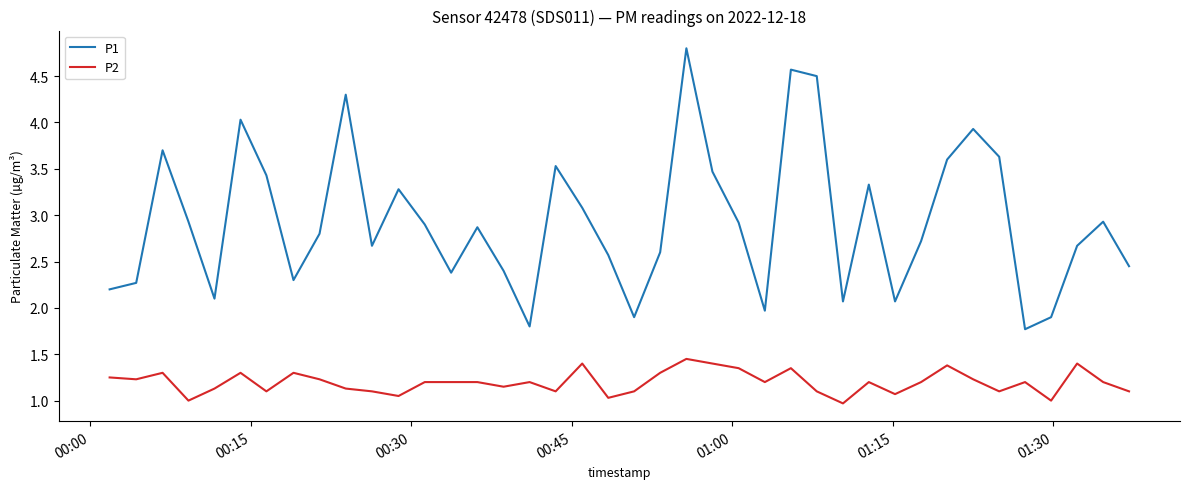

At how many categories does at least one series exceed 4?

5